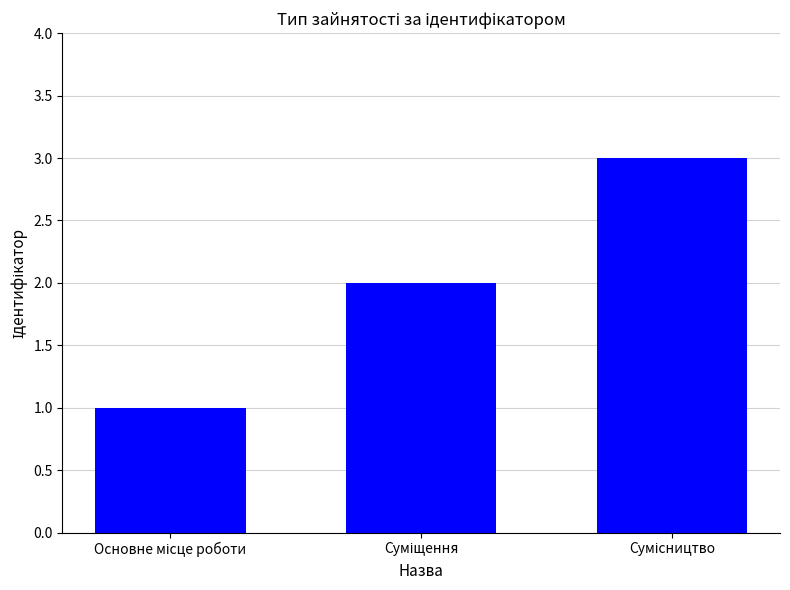

What is the maximum value shown in the chart?

3